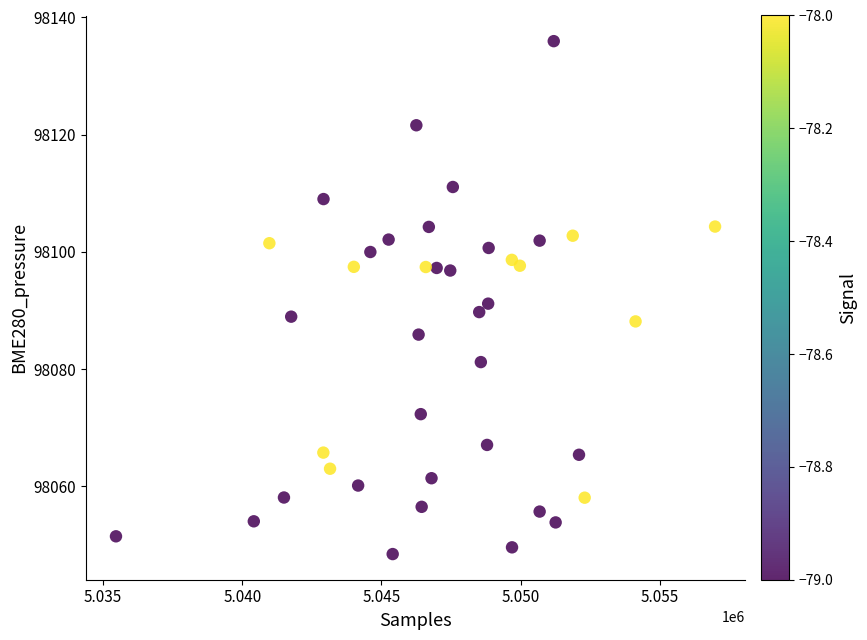

What is the range of Y values (max minus min)?

87.5